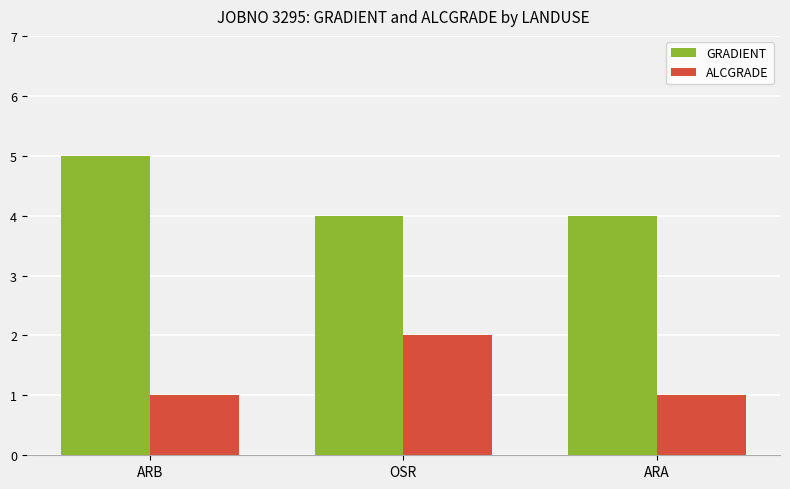

List the series in order of their overall mean, lowest first.

ALCGRADE, GRADIENT